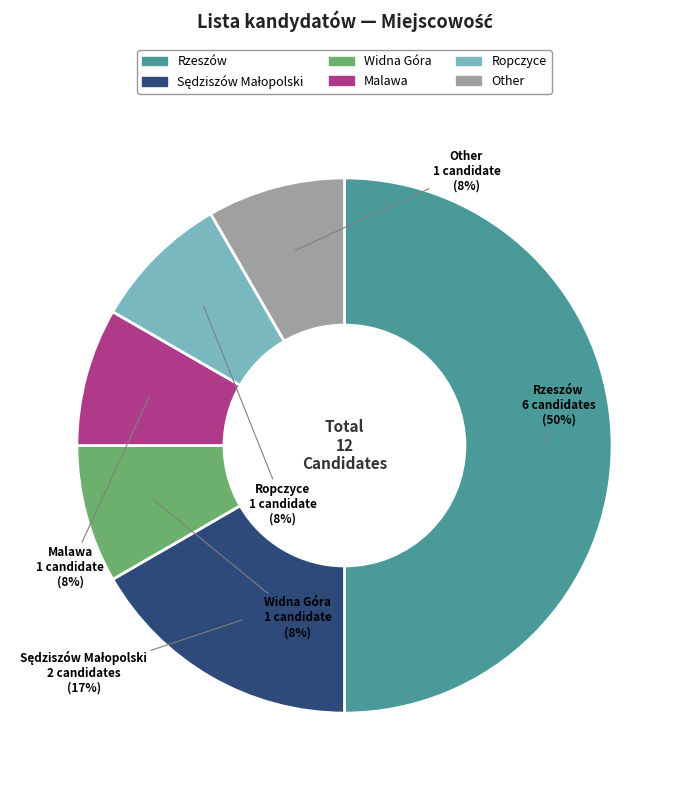

Does Other represent more than half of the total?

No